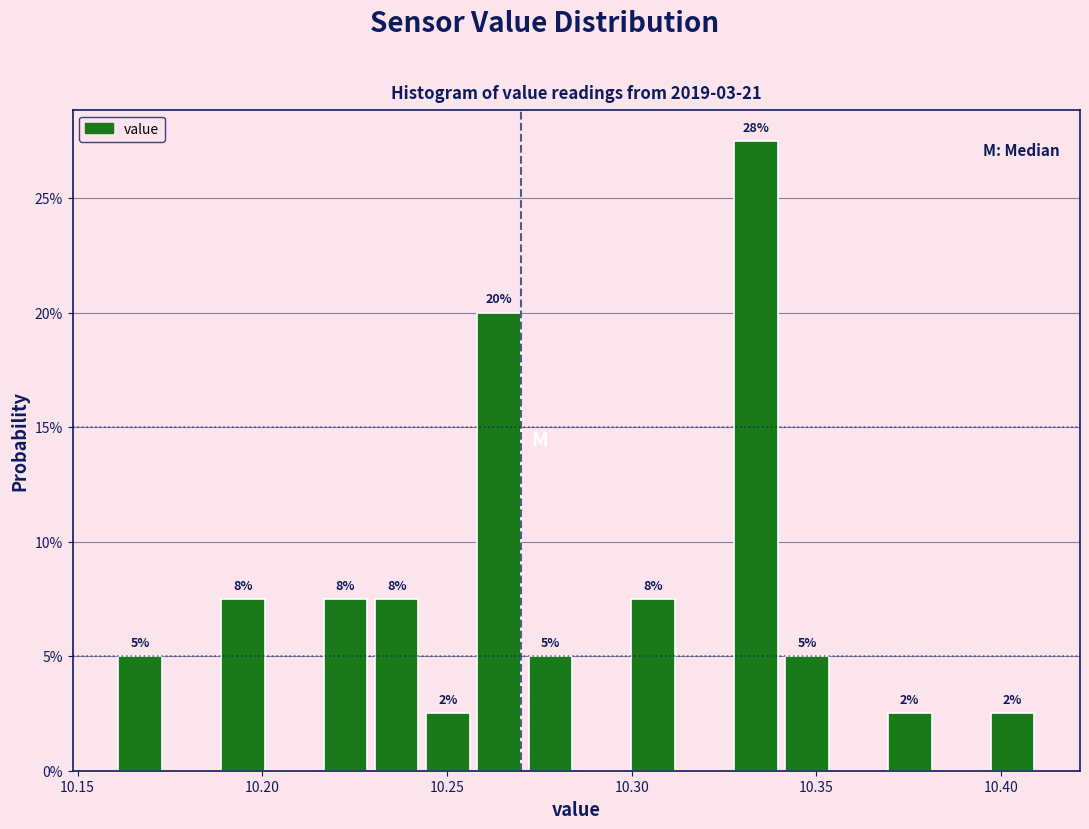

Around what value on the x-axis is the tallest bar? Give the approximate position of its centre, as read against the axis.

10.335